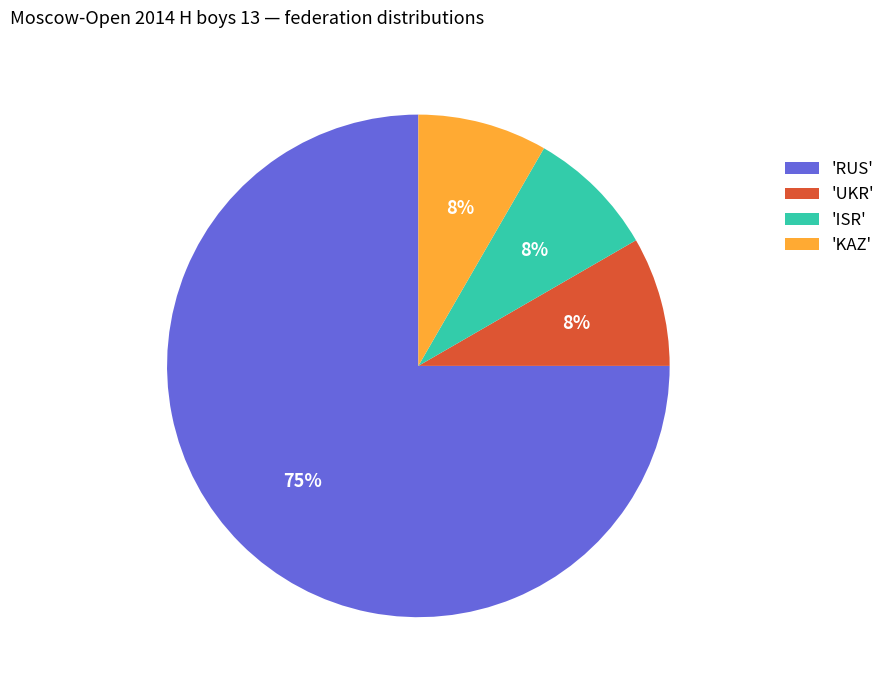

Count the number of slices in the pie.

4